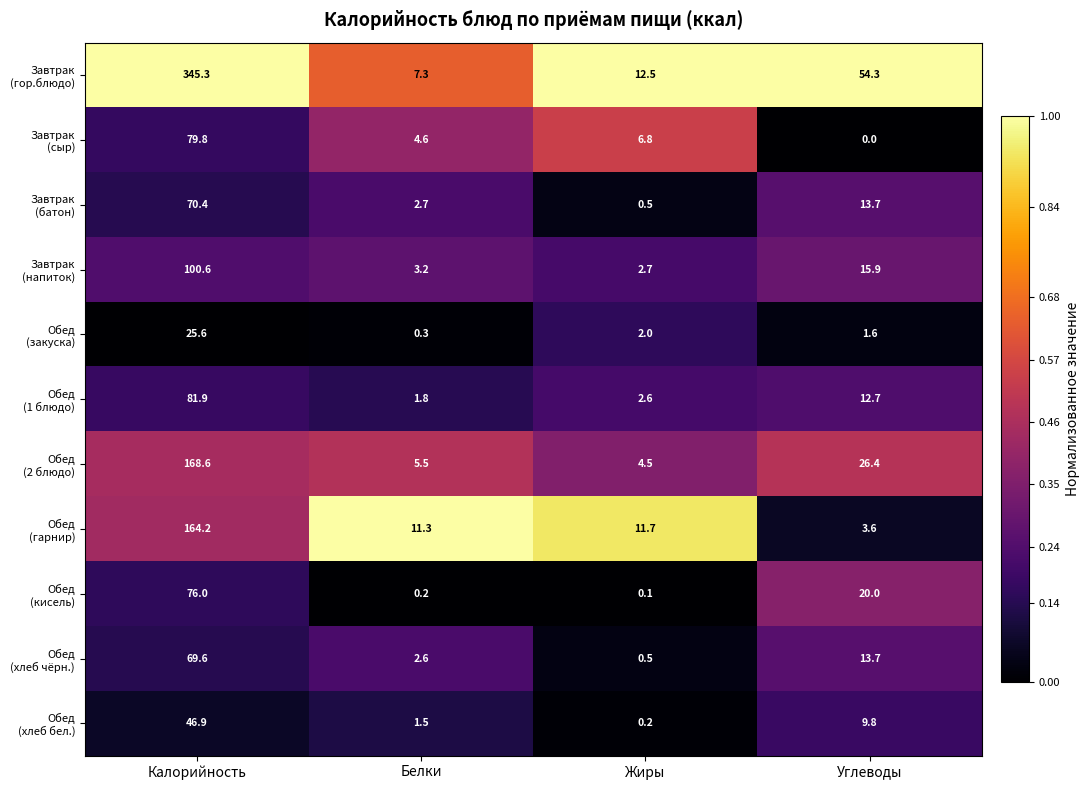

At which category is the sum across all series the highest?

Калорийность